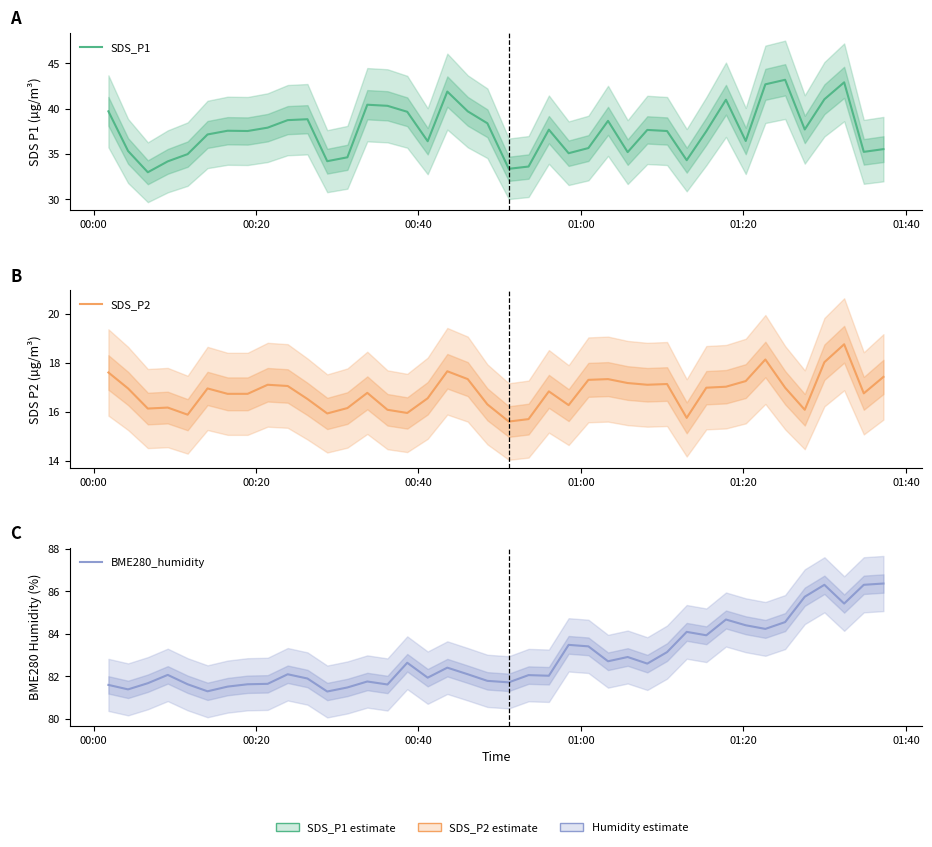

True or false: SDS_P1 and BME280_humidity cross at least once.

False